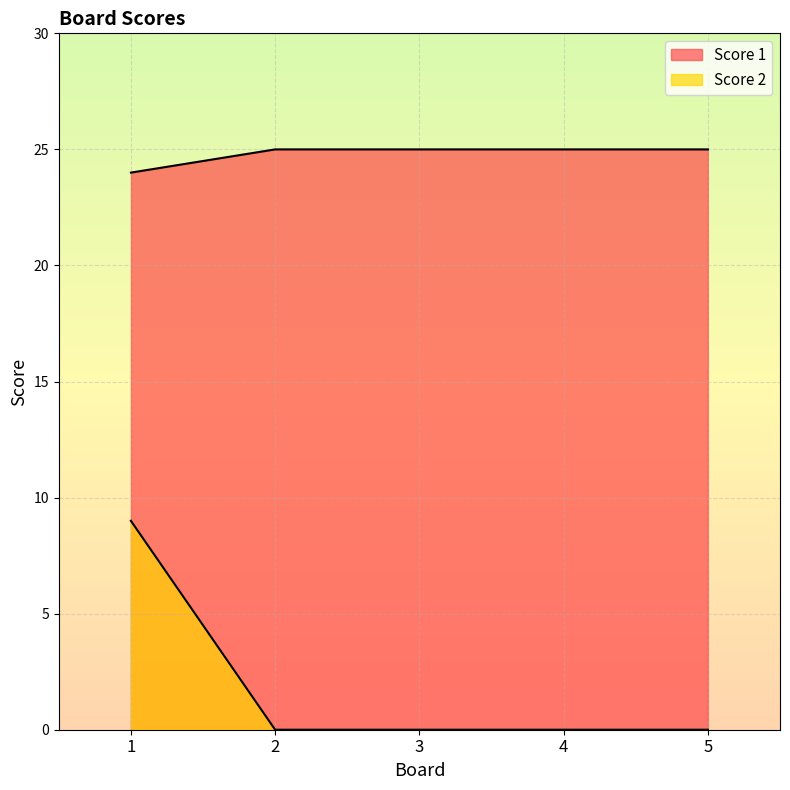

How many lines are shown in the chart?

2